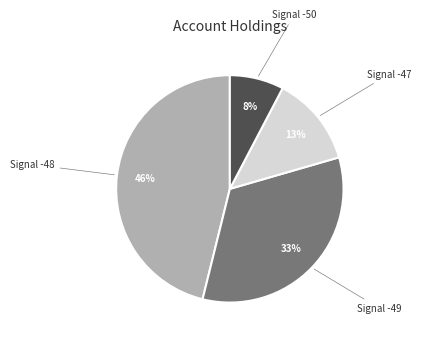

To the nearest percent, what is the average slice percentage?

25%